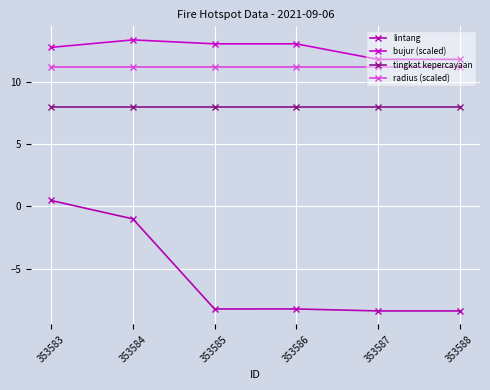

How many data points does each series have?

6